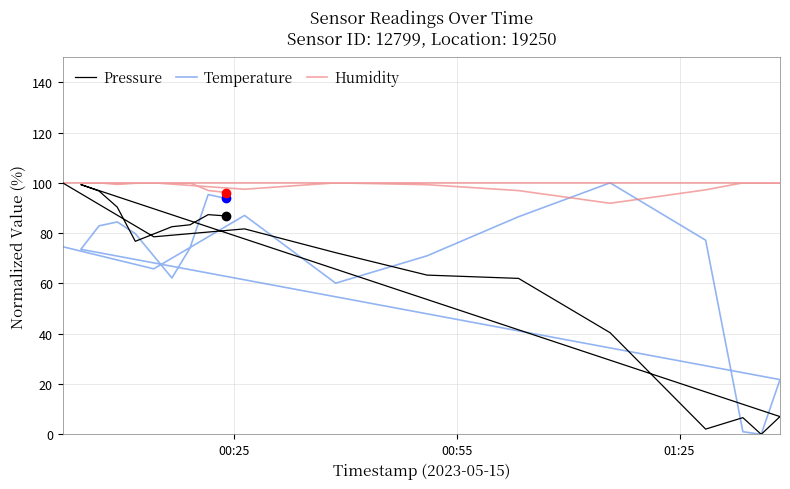

In Humidity, how many points are higher than both neighbors (excluding endpoints)?

1